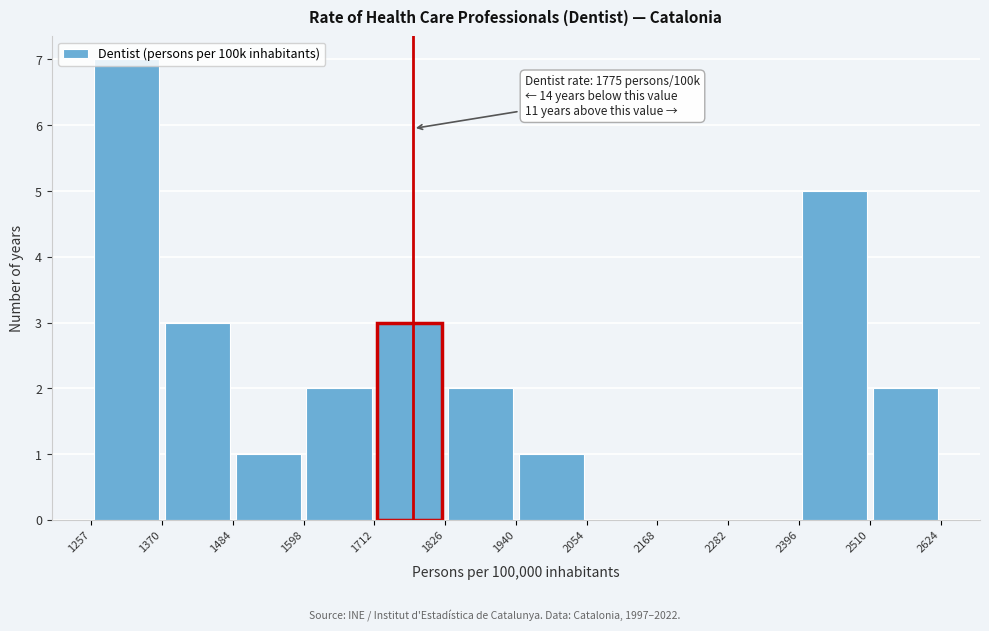

Over which range of the x-axis is the bar tallest?

1257 to 1370